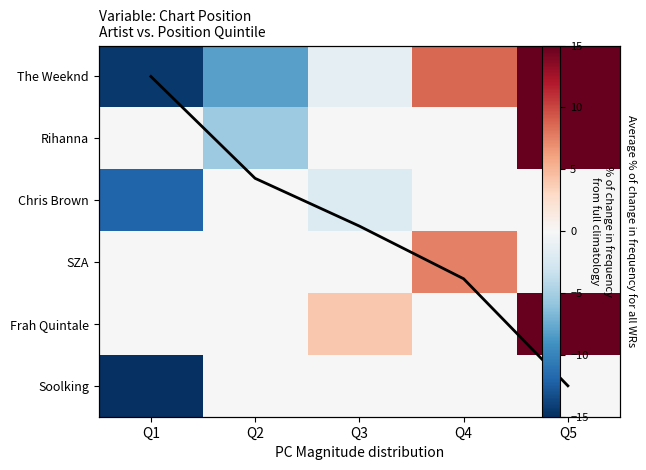

How many values in the Rihanna series are below 0?

1